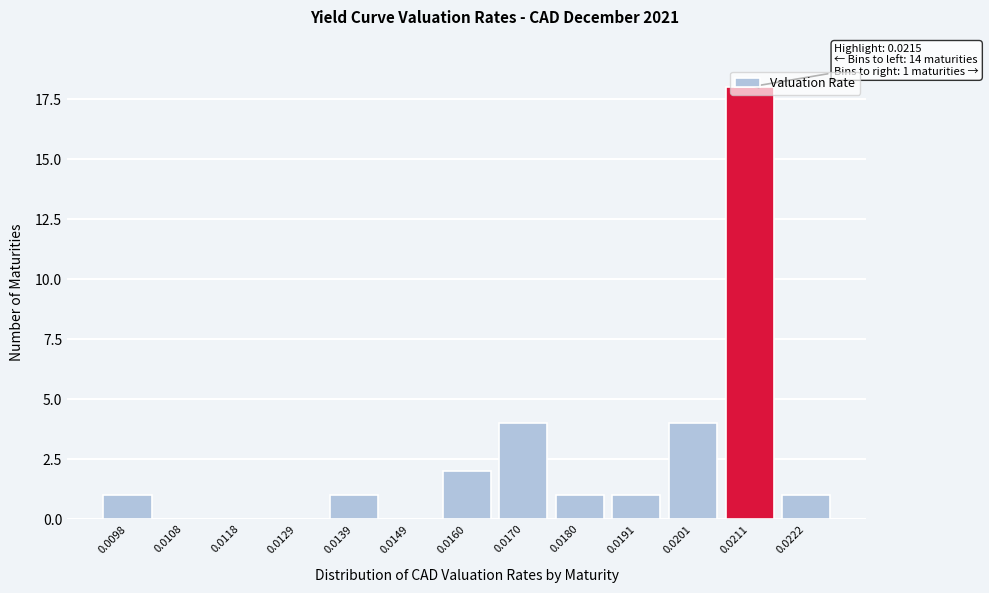

What is the sum of all values?

33